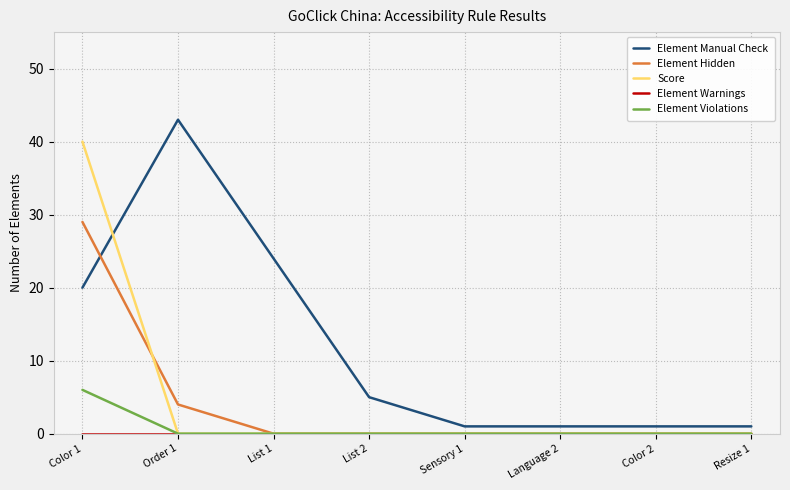

Which category has the highest value across all series?

Order 1